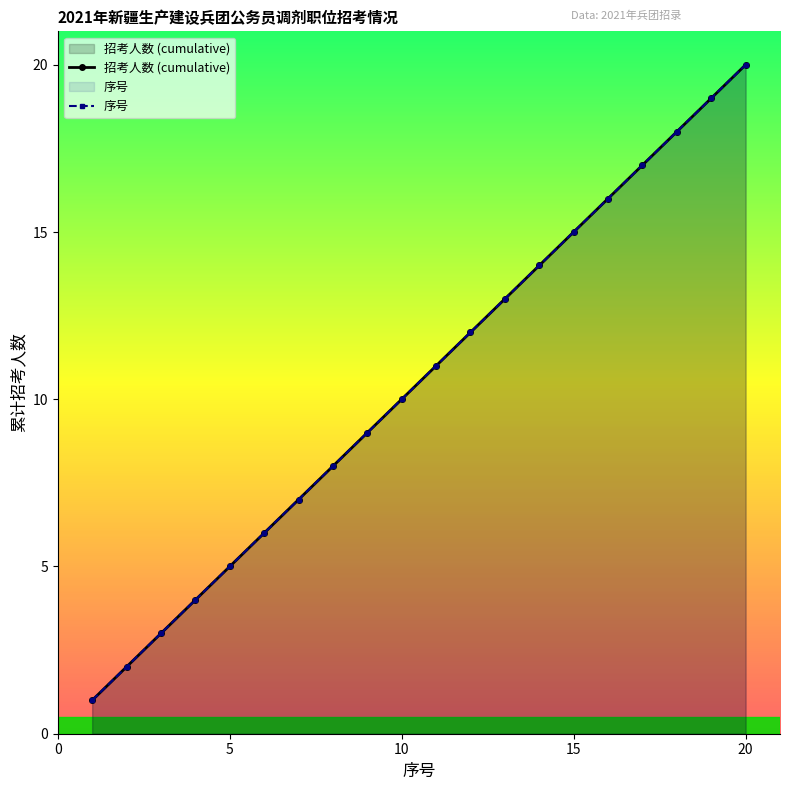

Is the value of 招考人数 (cumulative) at 15 greater than the value of 序号 at 0?

Yes